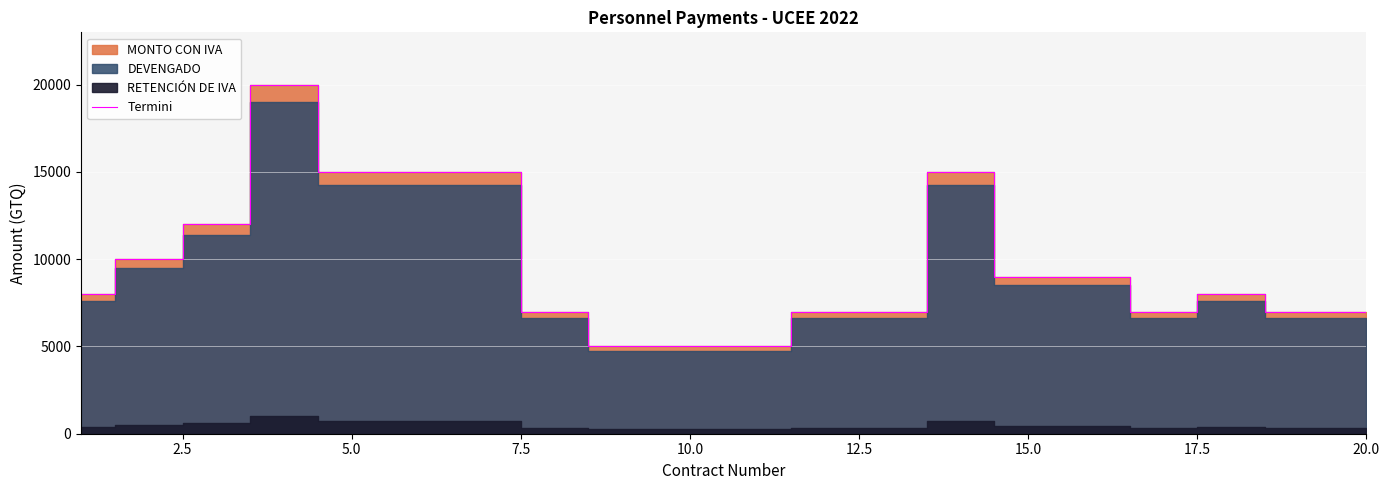

The value of Termini at 20.0 is 9321. True or false?

False